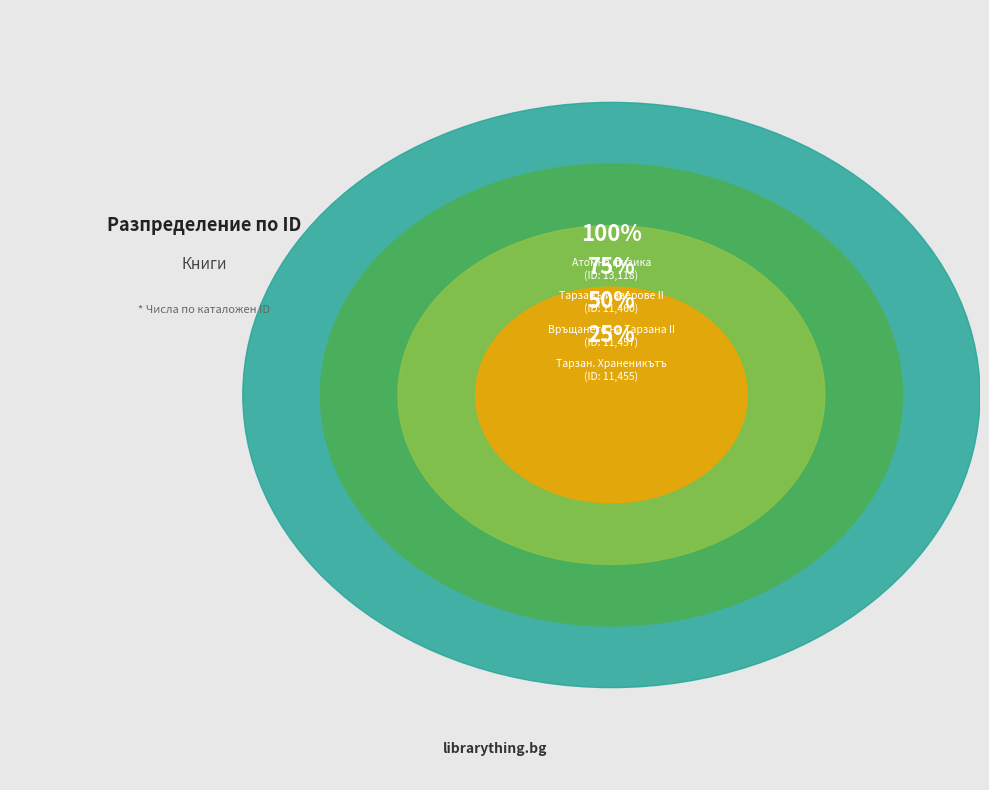

Which slice is the largest?

Атомна физика